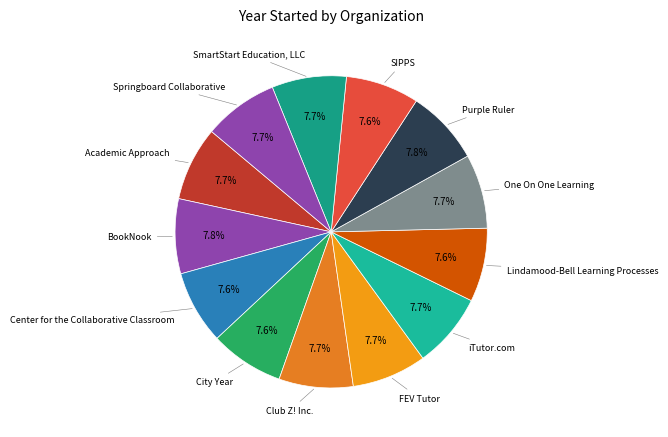

How many slices are in this pie chart?

13